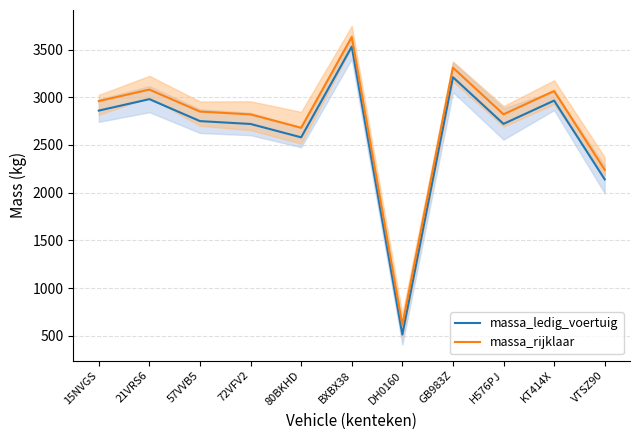

At which category does massa_rijklaar reach its first local peak?

21VRS6